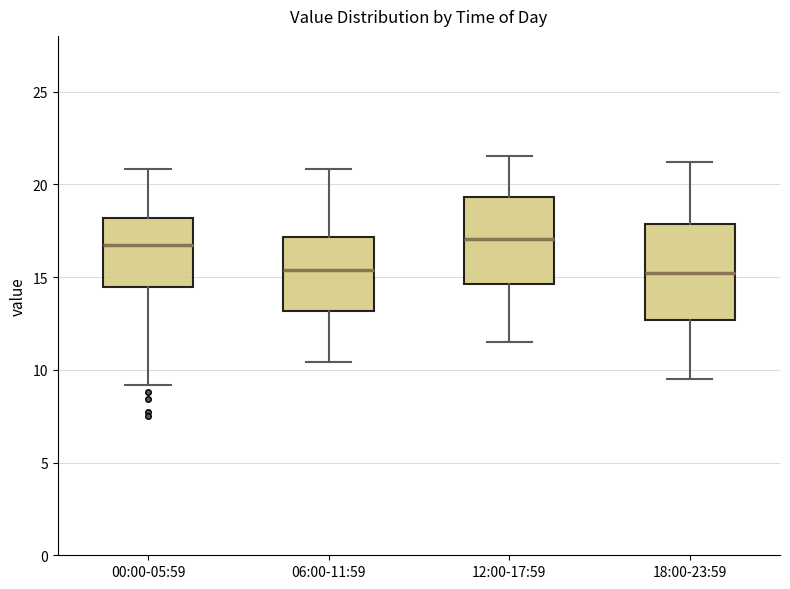

Reading left to right, transcribe this box plot: for each box, give where its median line is, the range the box spans, and where its two whiskers end, as read against the y-axis. The values are not printed on the chart, so give them approximately, as read against the axis.

00:00-05:59: median 17.0, box 14.5 to 18.0, whiskers 9.0 to 21.0
06:00-11:59: median 15.5, box 13.0 to 17.0, whiskers 10.5 to 21.0
12:00-17:59: median 17.0, box 14.5 to 19.5, whiskers 11.5 to 21.5
18:00-23:59: median 15.0, box 12.5 to 18.0, whiskers 9.5 to 21.0